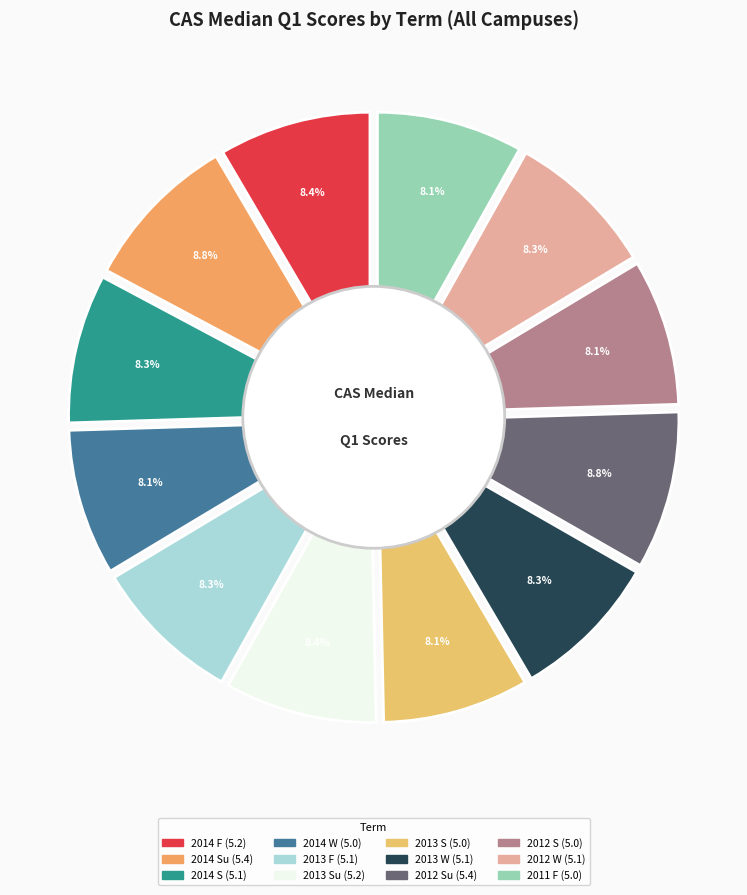

Do 2014 F and 2013 Su together represent more than half of the pie?

No